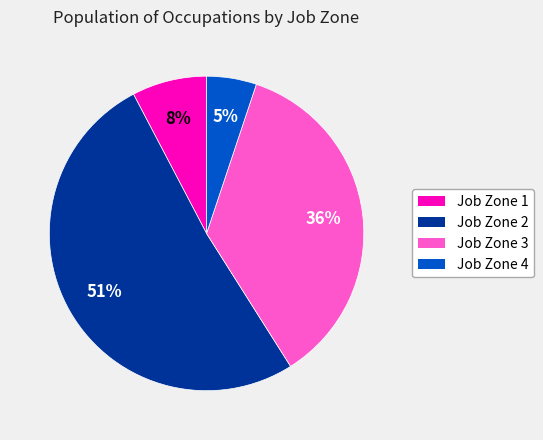

How many segments does this pie chart have?

4